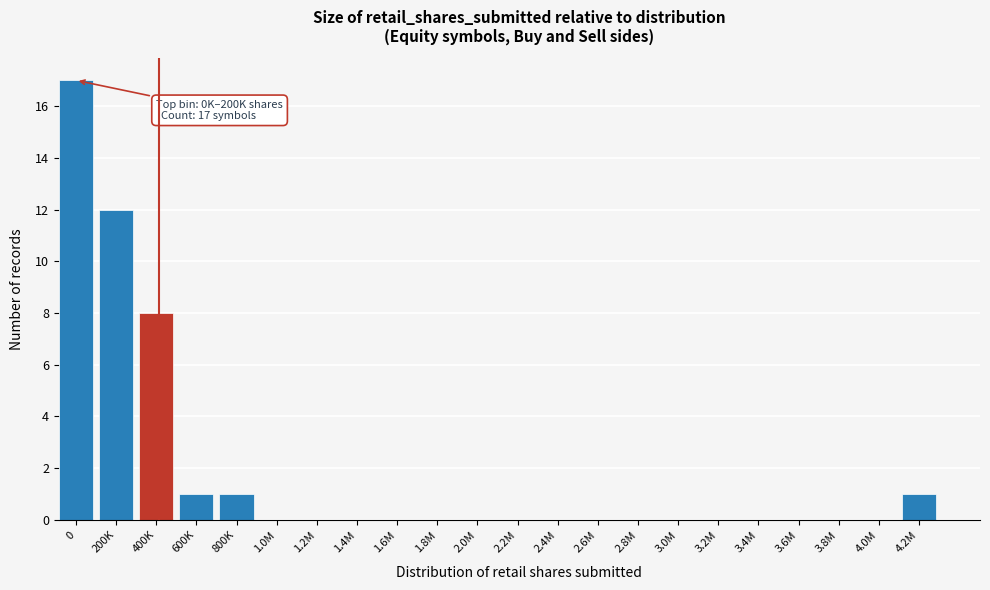

Reading left to right, list all the values displayed in this chart.

0=17	200K=12	400K=8	600K=1	800K=1	1.0M=0	1.2M=0	1.4M=0	1.6M=0	1.8M=0	2.0M=0	2.2M=0	2.4M=0	2.6M=0	2.8M=0	3.0M=0	3.2M=0	3.4M=0	3.6M=0	3.8M=0	4.0M=0	4.2M=1